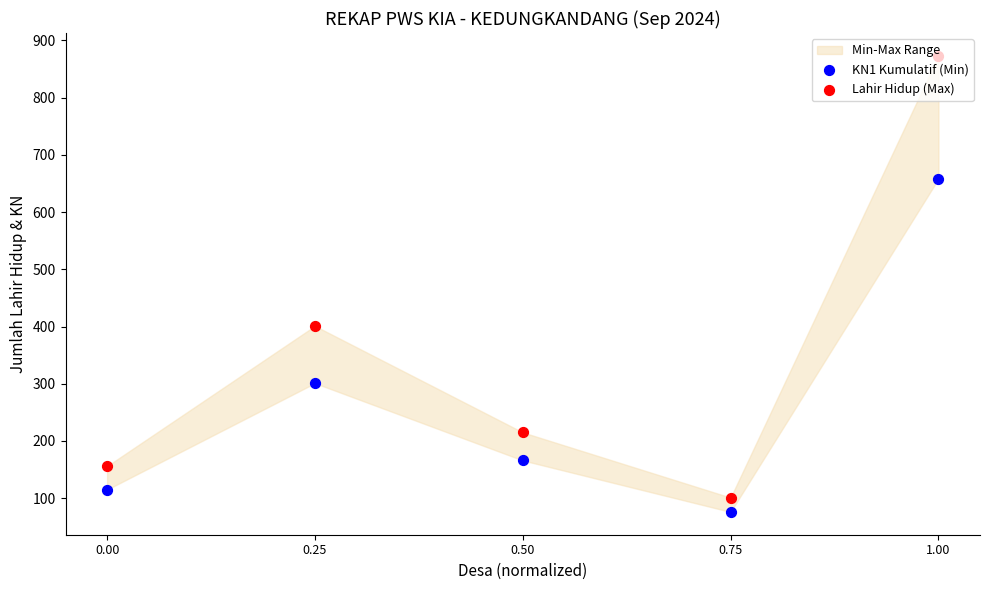

Which series has the widest spread of Y values?

Lahir Hidup (Max)